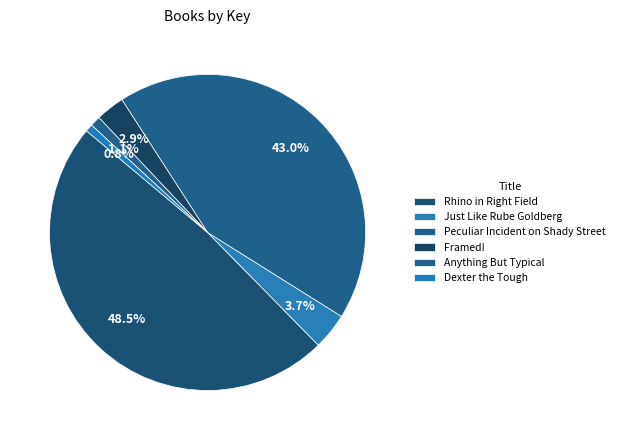

Which slice is the largest?

Rhino in Right Field